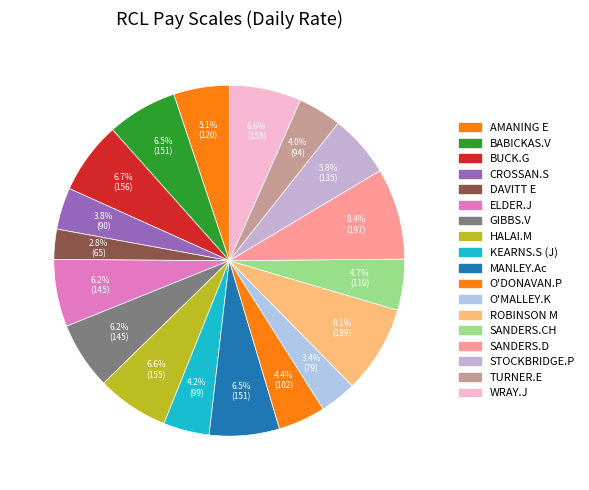

Combined, do O'MALLEY.K and AMANING E account for over 50%?

No